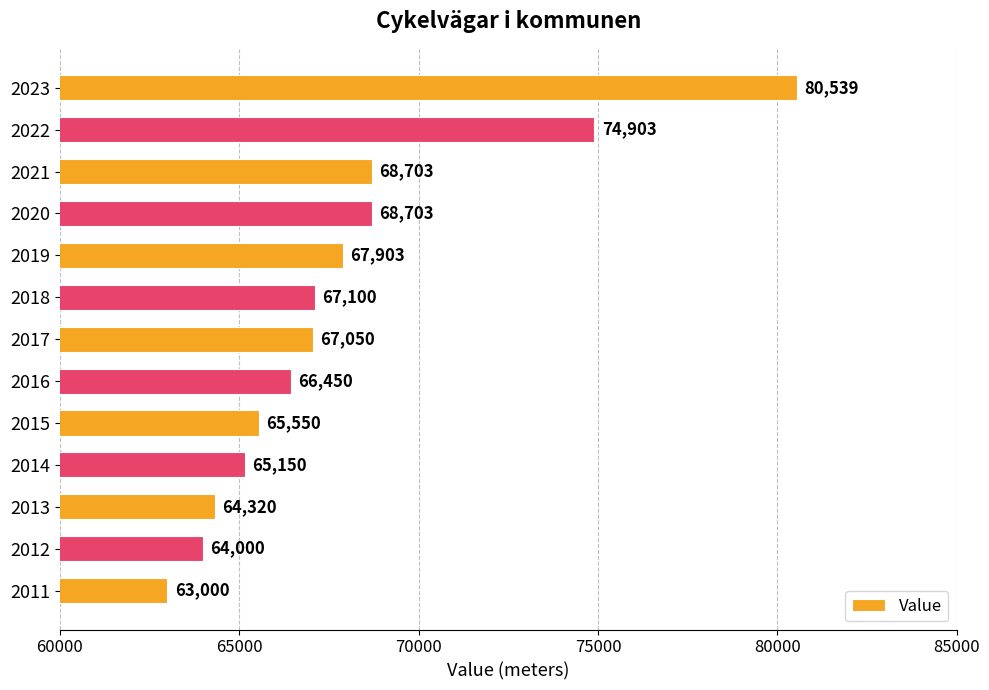

Reading bottom to top, extract all data points from this chart.

63000	64000	64320	65150	65550	66450	67050	67100	67903	68703	68703	74903	80539